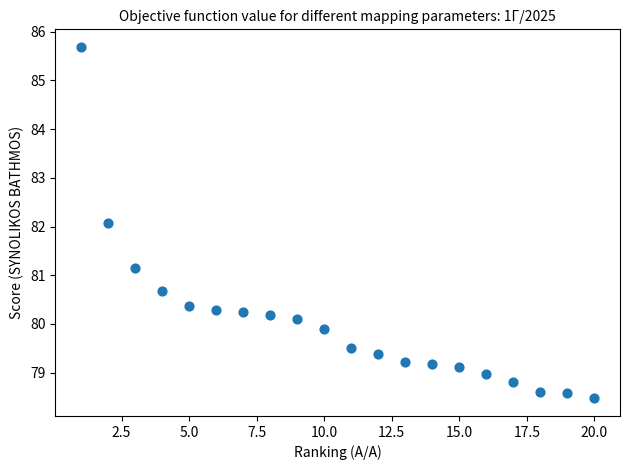

What Y value in the scatter plot is closest to 82?

82.1